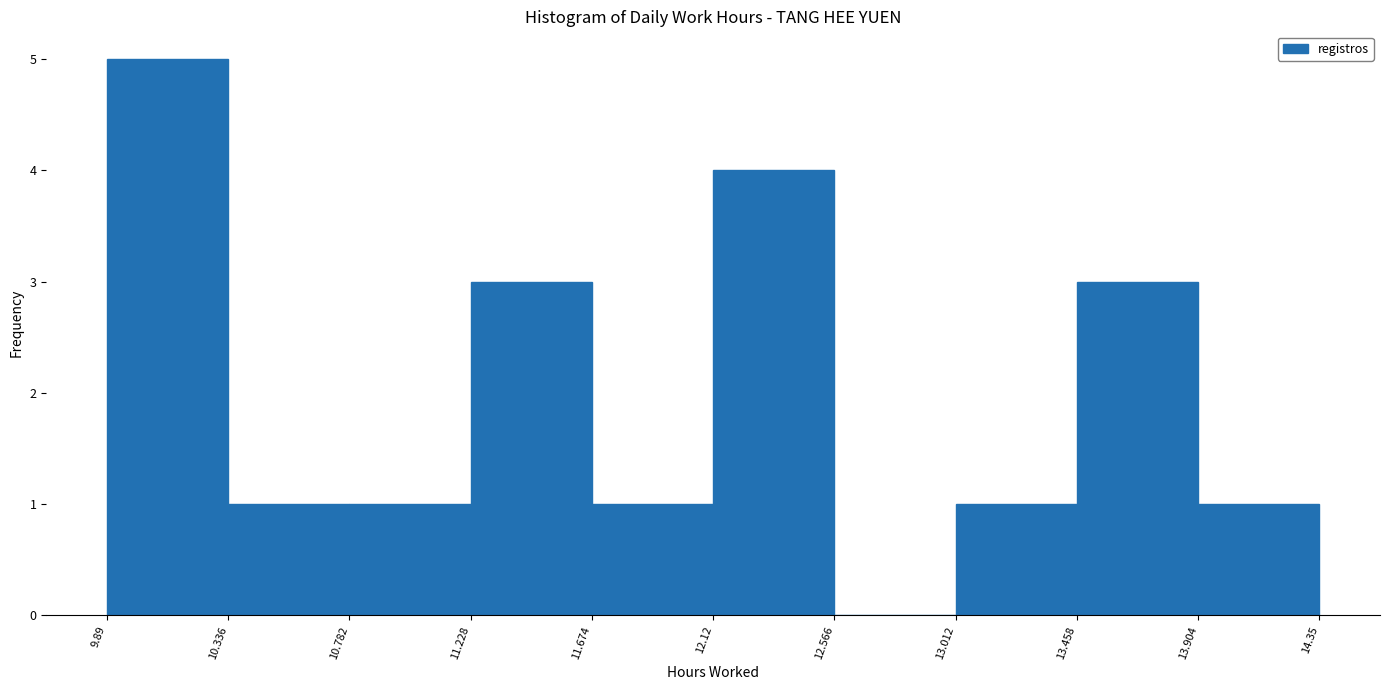

Reading left to right, transcribe this chart: for each bar, give the range it covers on the x-axis and its height. The values are not printed on the chart, so give them approximately, as read against the axis.

9.89 to 10.336: 5
10.336 to 10.782: 1
10.782 to 11.228: 1
11.228 to 11.674: 3
11.674 to 12.12: 1
12.12 to 12.566: 4
12.566 to 13.012: 0
13.012 to 13.458: 1
13.458 to 13.904: 3
13.904 to 14.35: 1